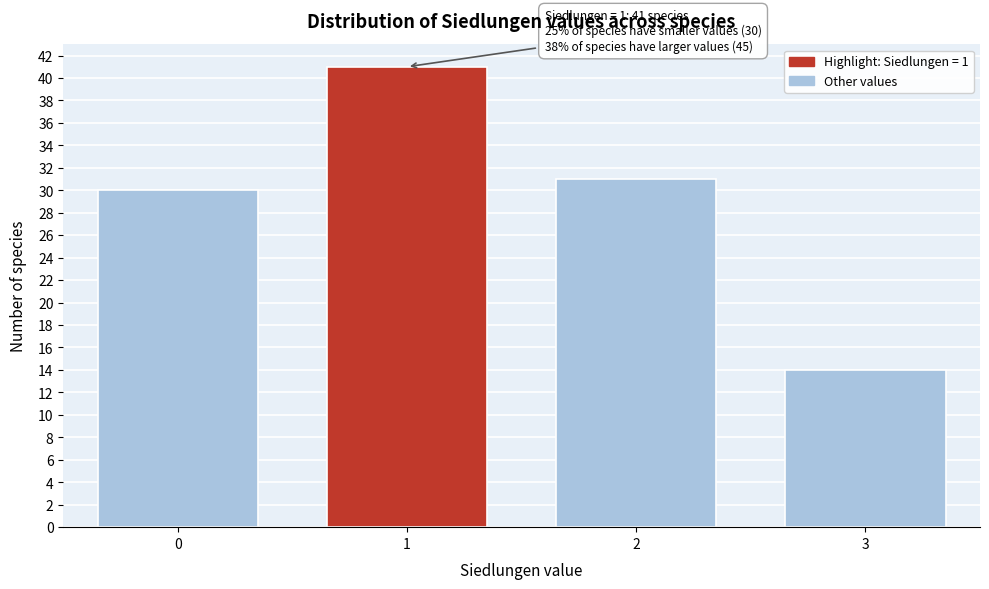

Reading right to left, extract all data points from this chart.

3=14	2=31	1=41	0=30